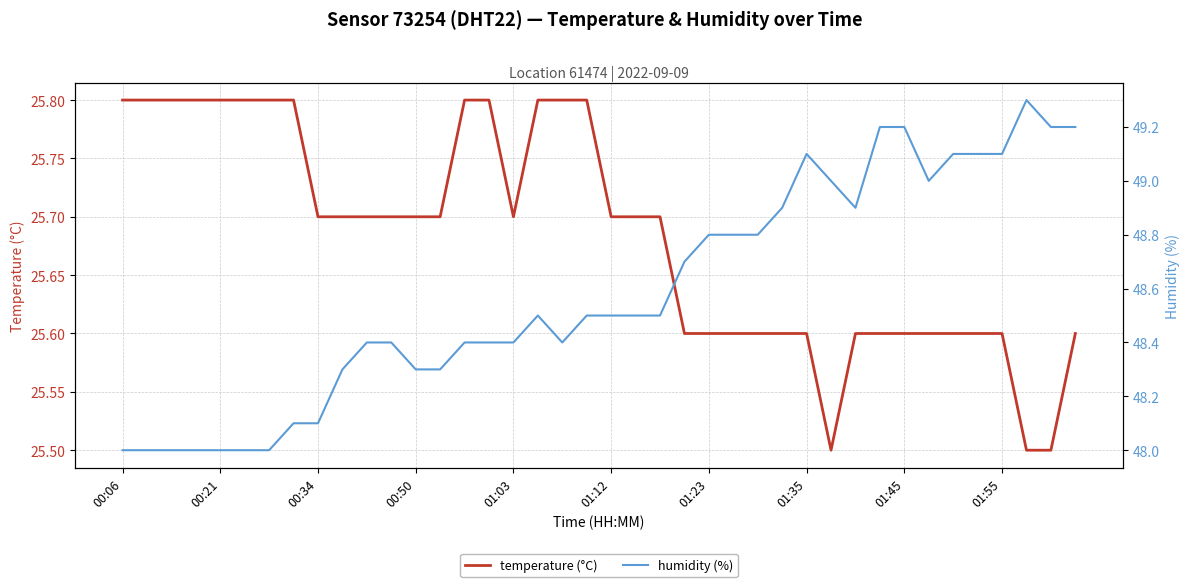

Rank the series by their average value, from lowest to highest.

temperature (°C), humidity (%)